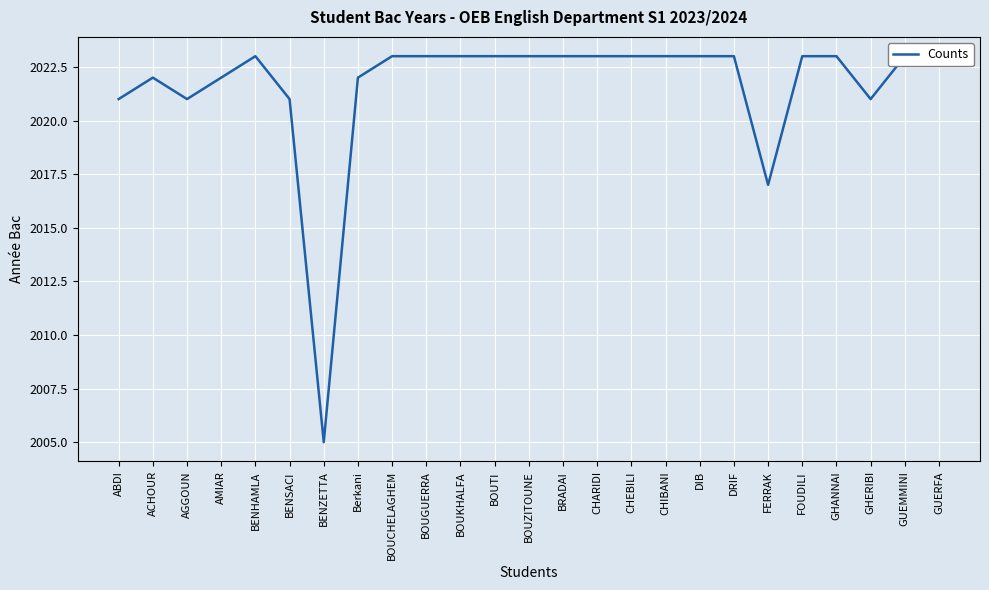

What is the minimum value shown in the chart?

2005